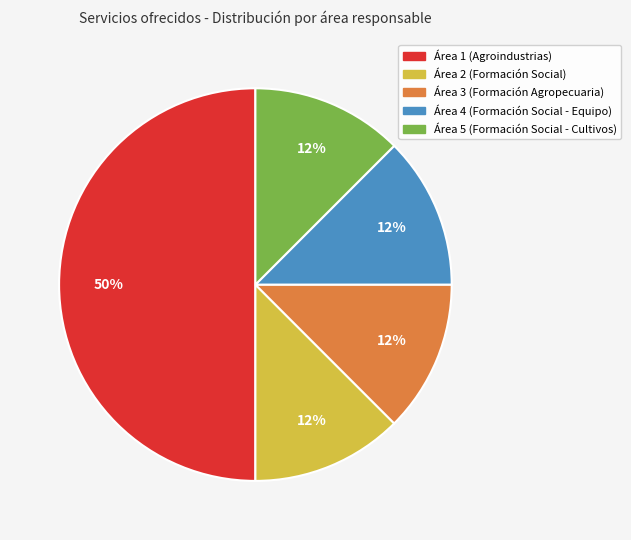

To the nearest percent, what is the average slice percentage?

20%